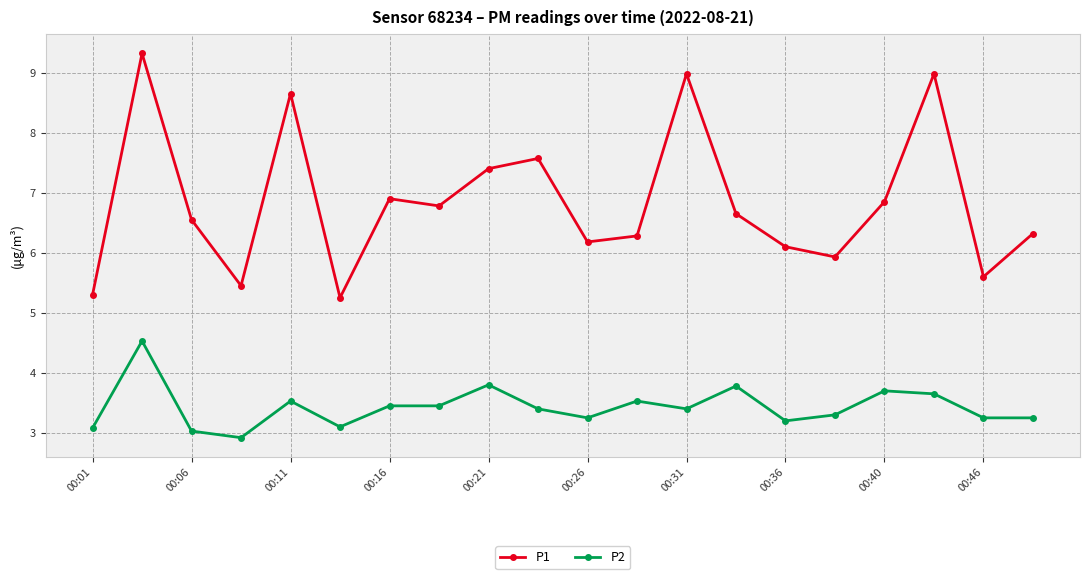

Which series has the largest range (max minus min)?

P1